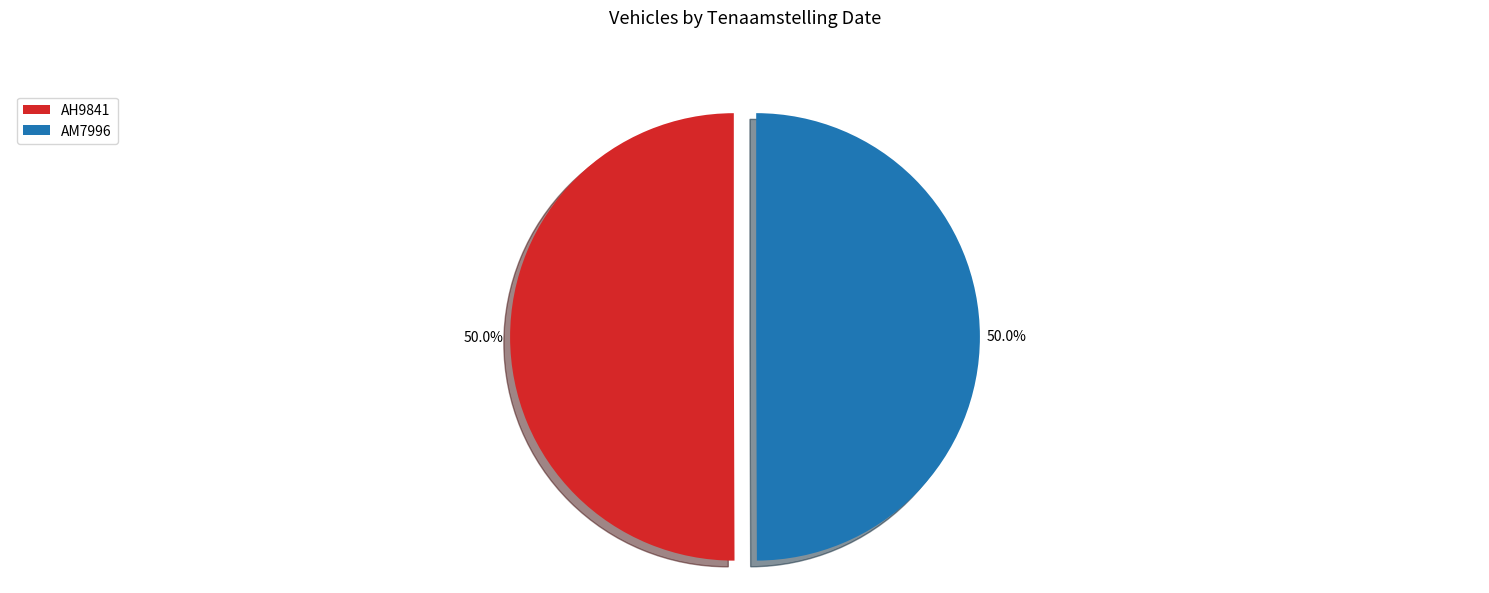

To the nearest percent, what portion does AM7996 represent?

50%